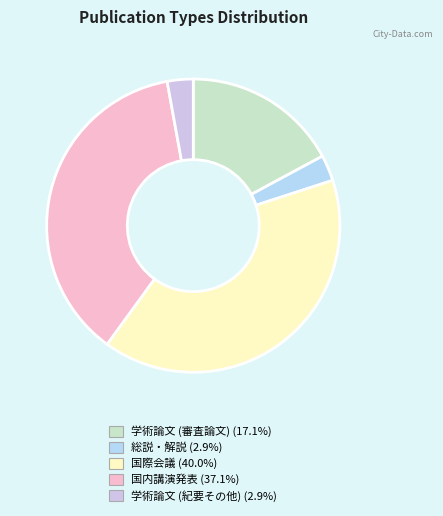

Combined, do 国内講演発表 and 学術論文 (紀要その他) account for over 50%?

No